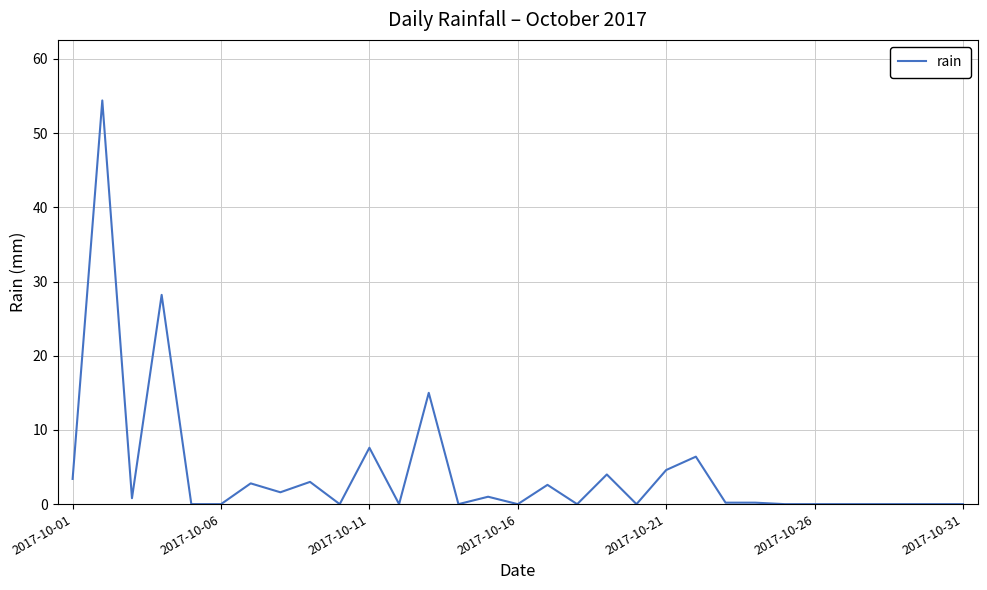

What is the difference between the maximum and minimum values?

54.4